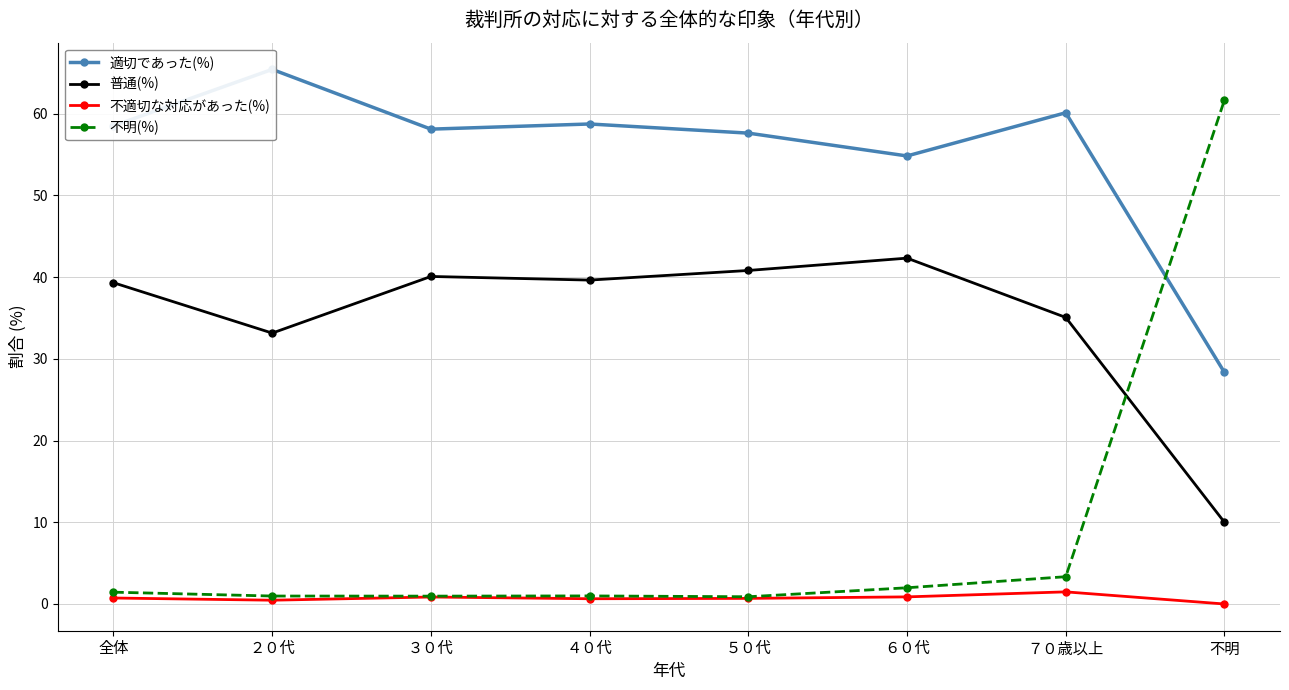

Rank the series by their maximum value, from highest to lowest.

適切であった(%), 不明(%), 普通(%), 不適切な対応があった(%)